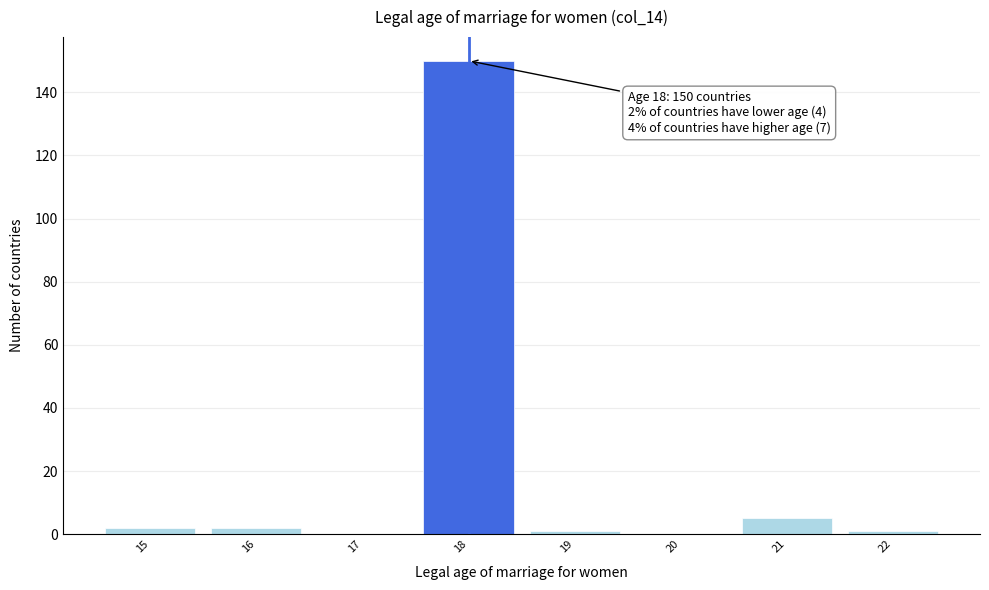

Which range on the x-axis has the tallest bar?

17.5 to 18.5